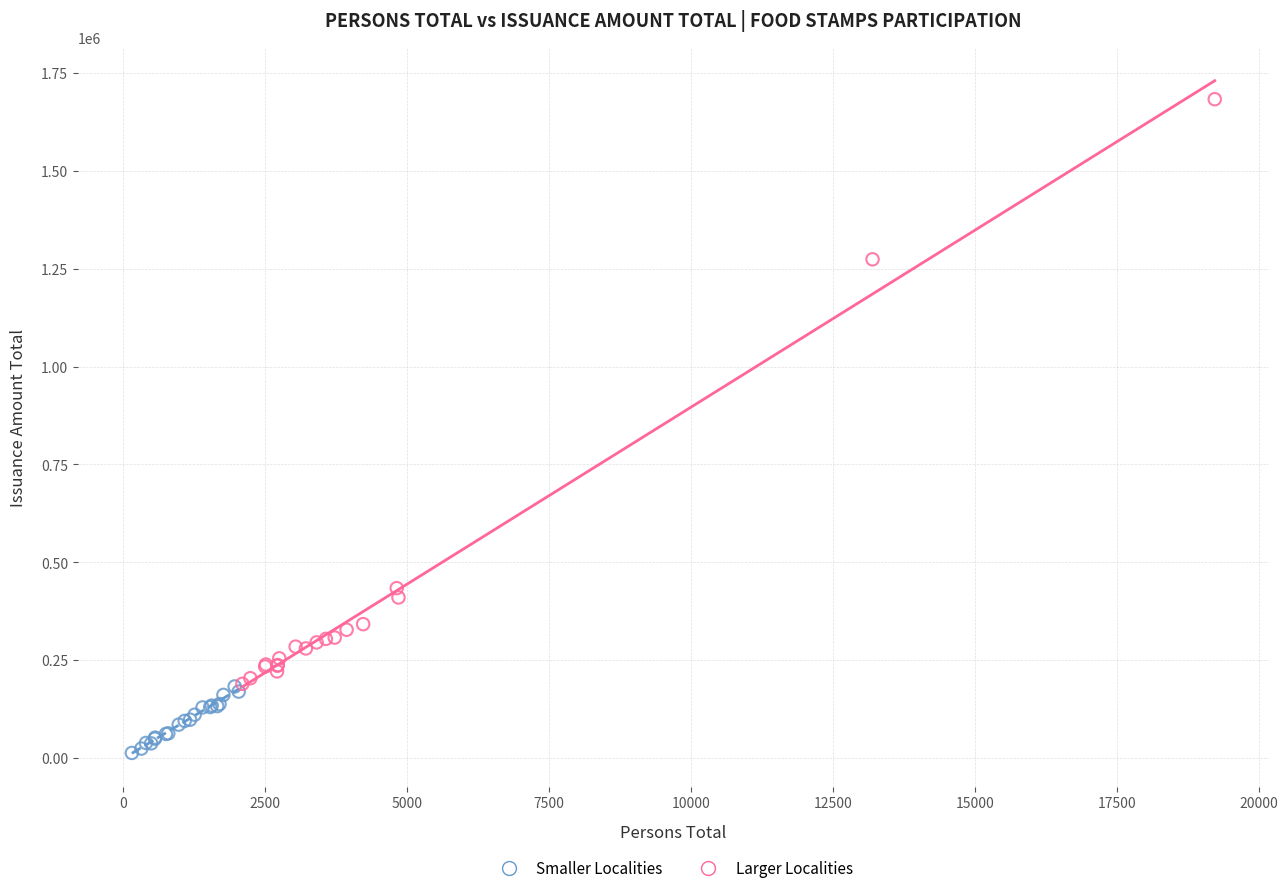

What are all the series names shown in the legend?

Smaller Localities, Larger Localities